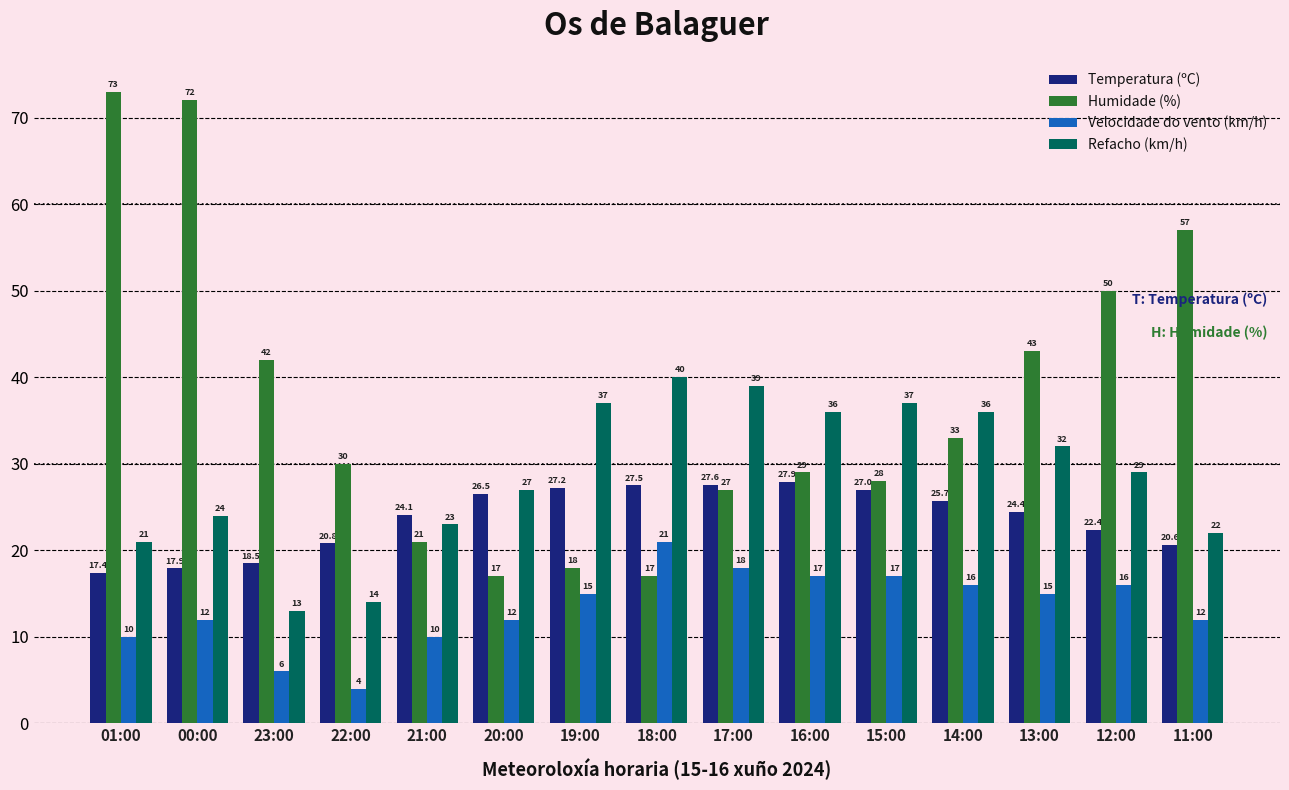

Which series has the largest range (max minus min)?

Humidade (%)